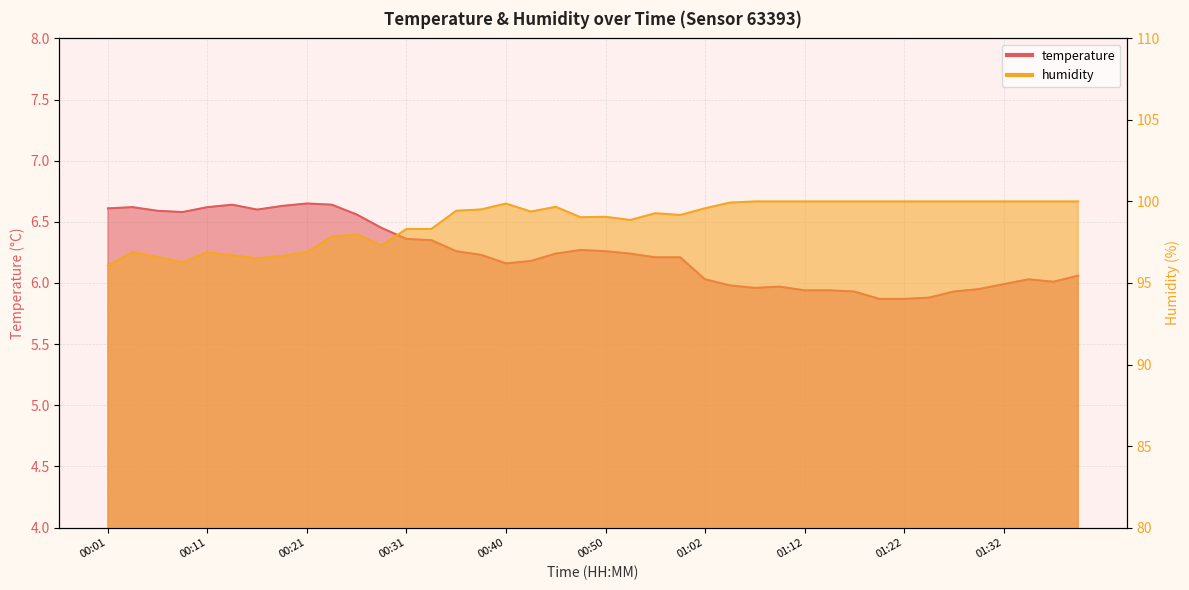

Reading right to left, transcribe all the data shown in this chart.

temperature: 6.1	6.0	6.0	6.0	6.0	5.9	5.9	5.9	5.9	5.9	5.9	5.9	6.0	6.0	6.0	6.0	6.2	6.2	6.2	6.3	6.3	6.2	6.2	6.2	6.2	6.3	6.3	6.4	6.5	6.6	6.6	6.7	6.6	6.6	6.6	6.6	6.6	6.6	6.6	6.6
humidity: 100.0	100.0	100.0	100.0	100.0	100.0	100.0	100.0	100.0	100.0	100.0	100.0	100.0	100.0	99.9	99.6	99.2	99.3	98.9	99.1	99.0	99.7	99.4	99.9	99.5	99.4	98.3	98.3	97.3	98.0	97.8	96.9	96.7	96.5	96.7	96.9	96.3	96.6	96.9	96.1